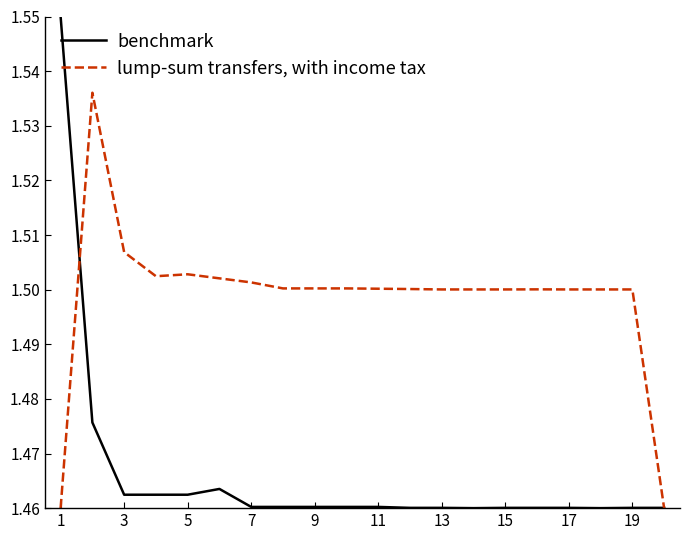

Which series has the largest total across all categories?

lump-sum transfers, with income tax